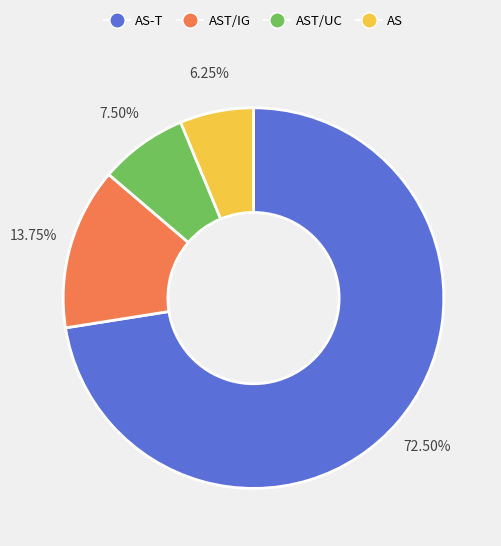

What is the ratio of the value at AST/UC to the value at AST/IG?

0.5